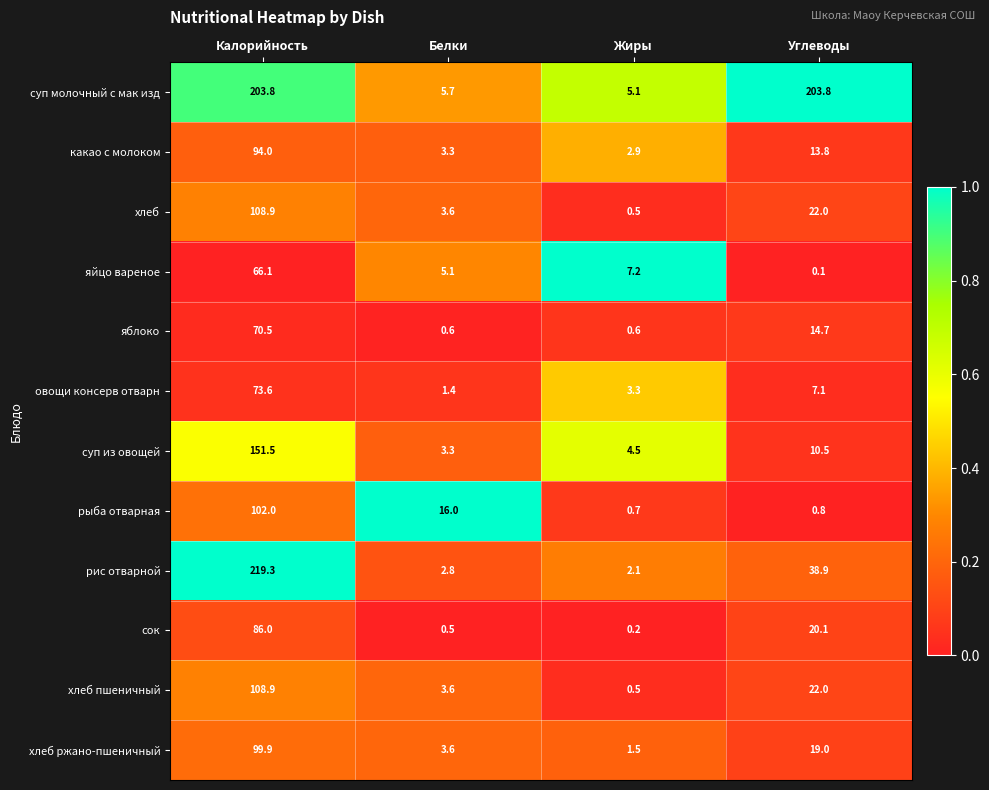

At which category is the sum across all series the highest?

Калорийность